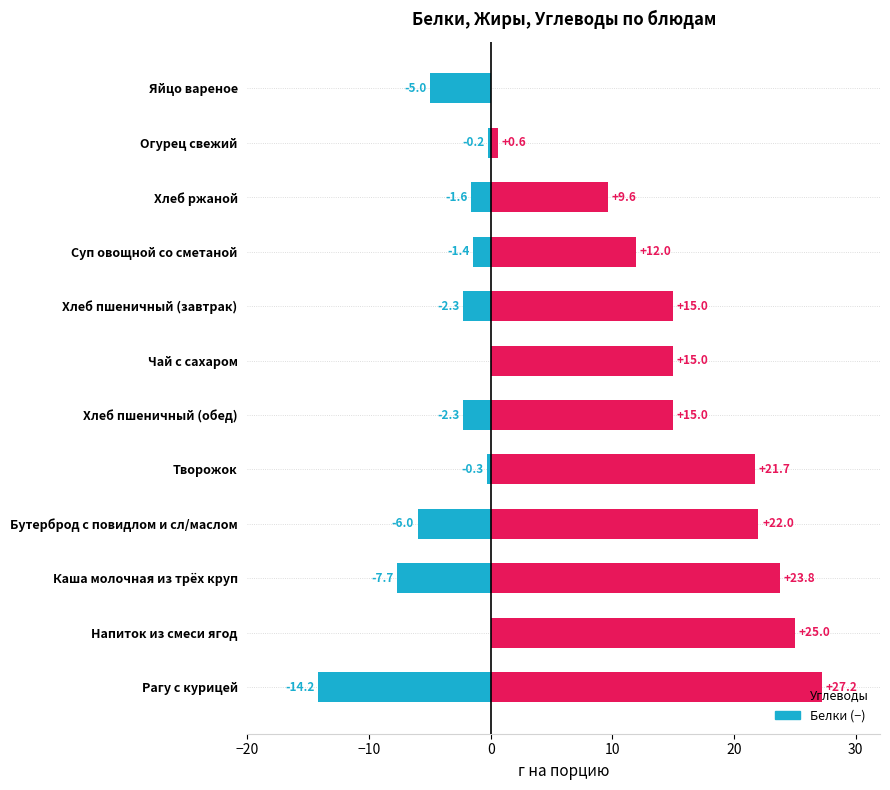

Rank the series by their maximum value, from lowest to highest.

Белки (−), Углеводы